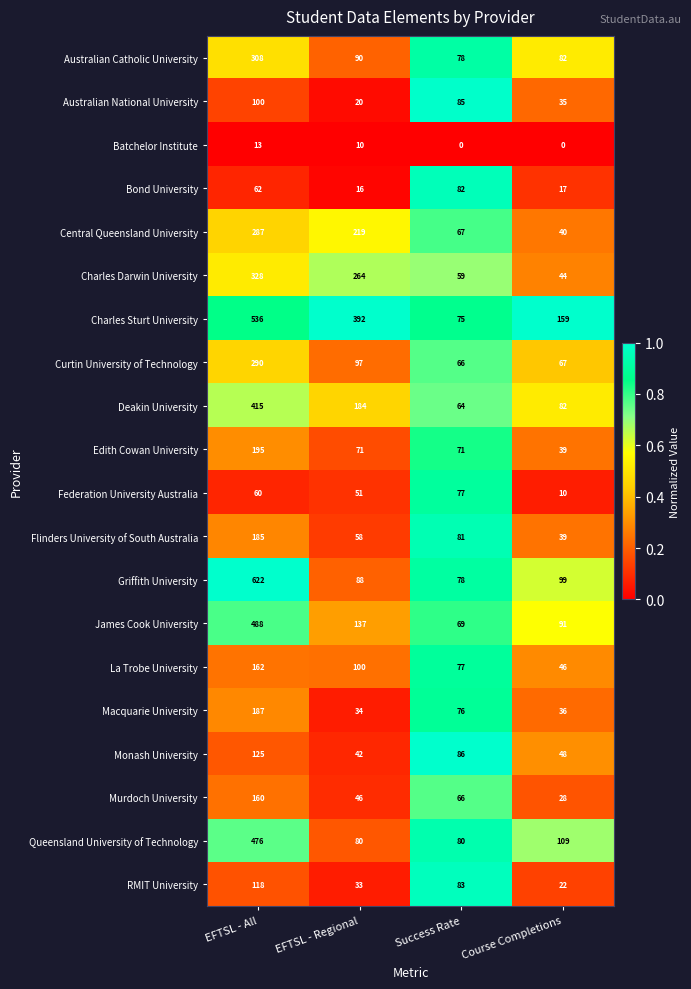

What is the total value across all series at Success Rate?

1420